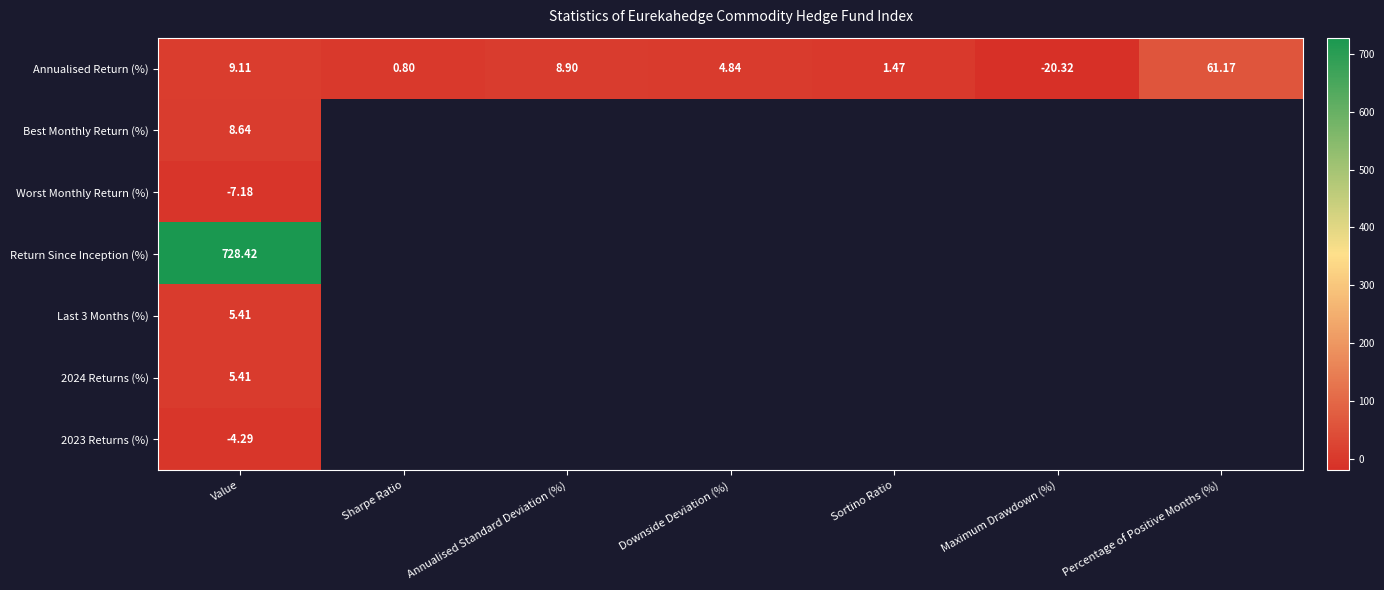

How many values in the Annualised Return (%) series are below 4?

3